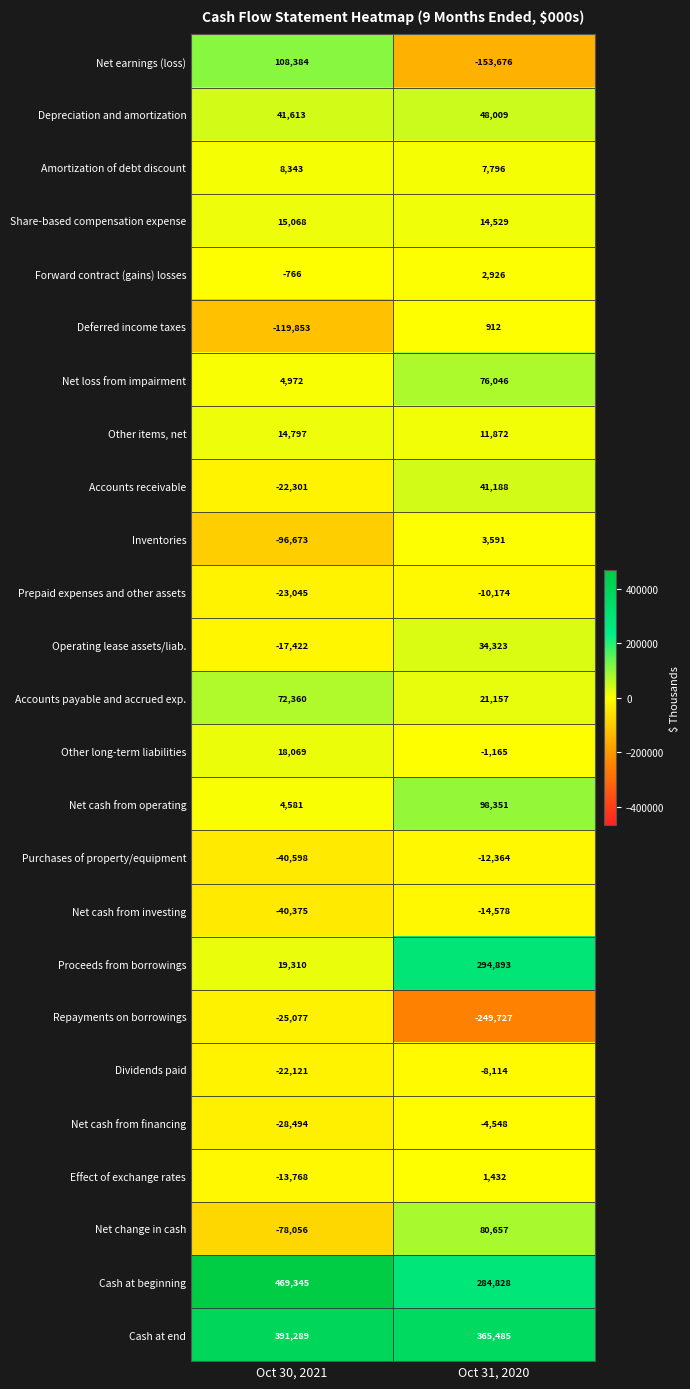

What is the difference between the maximum and minimum values in the Repayments on borrowings series?

224650